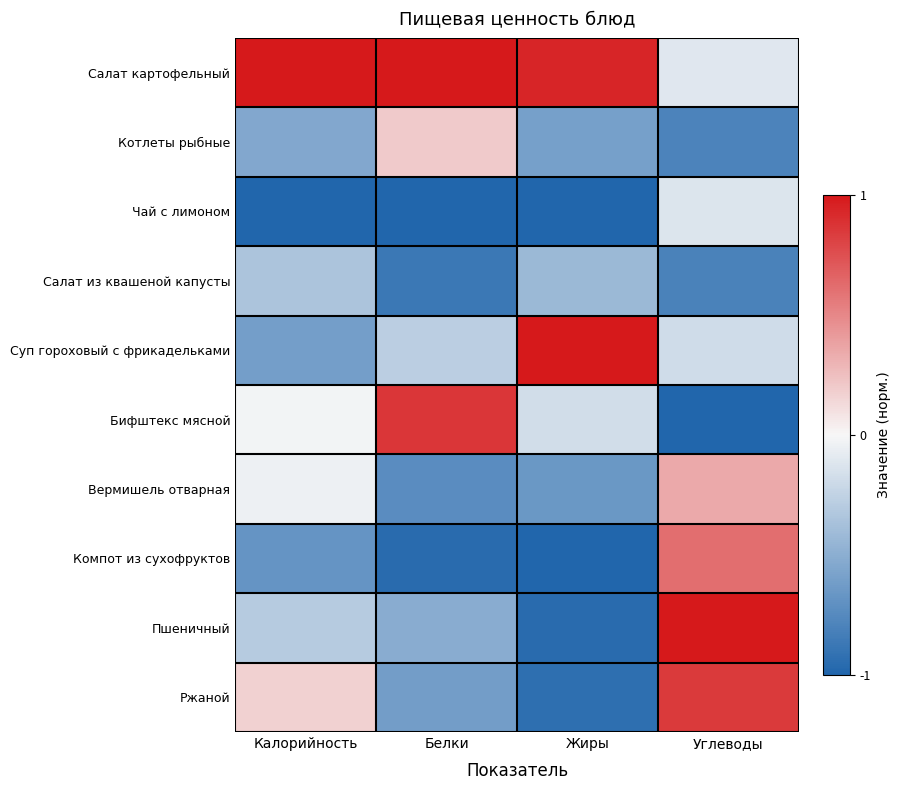

Which series has the largest total across all categories?

Салат картофельный